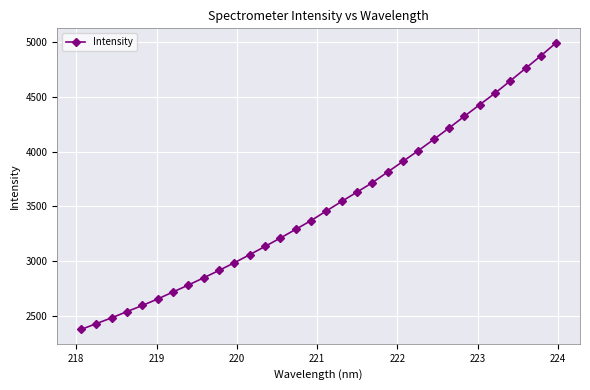

What is the minimum value shown in the chart?

2373.3